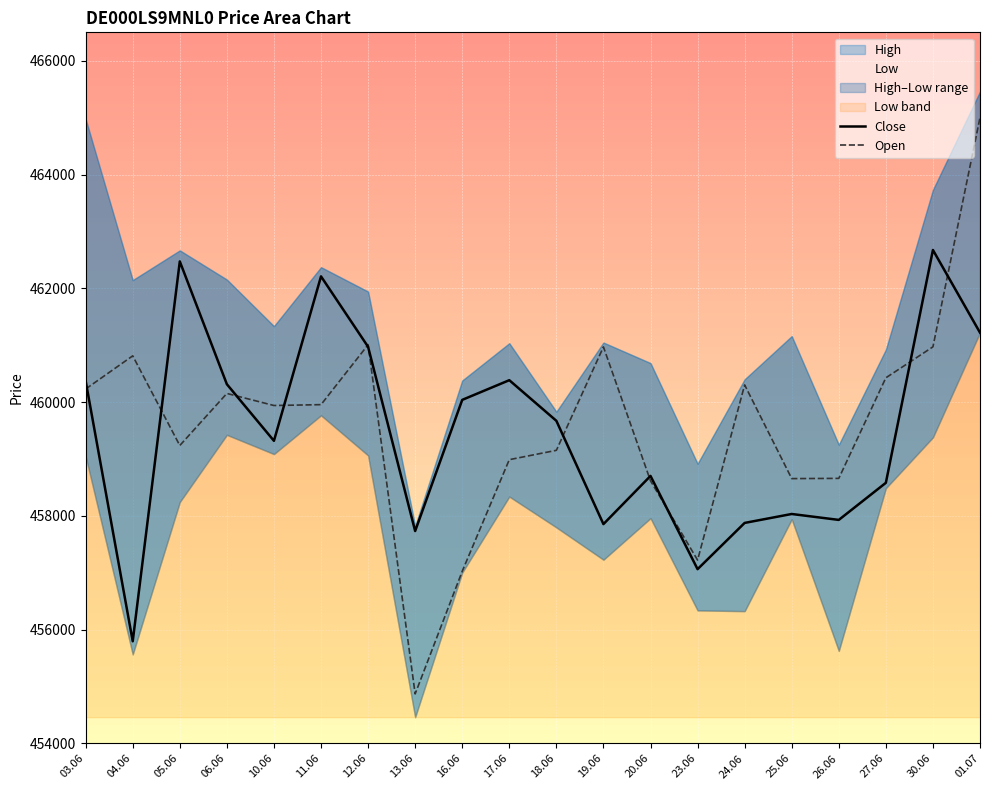

What is the maximum value for Open?

465000